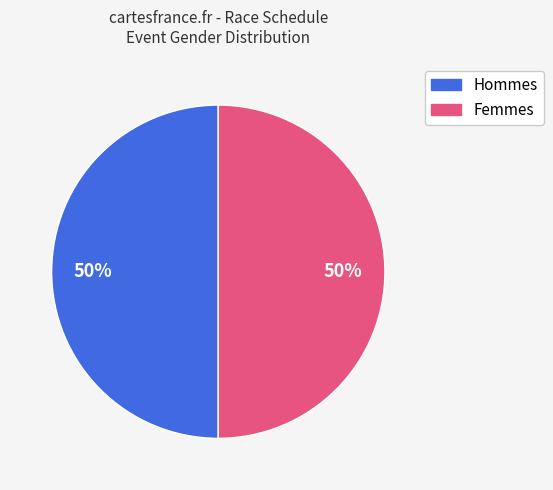

To the nearest percent, what is the average slice percentage?

50%